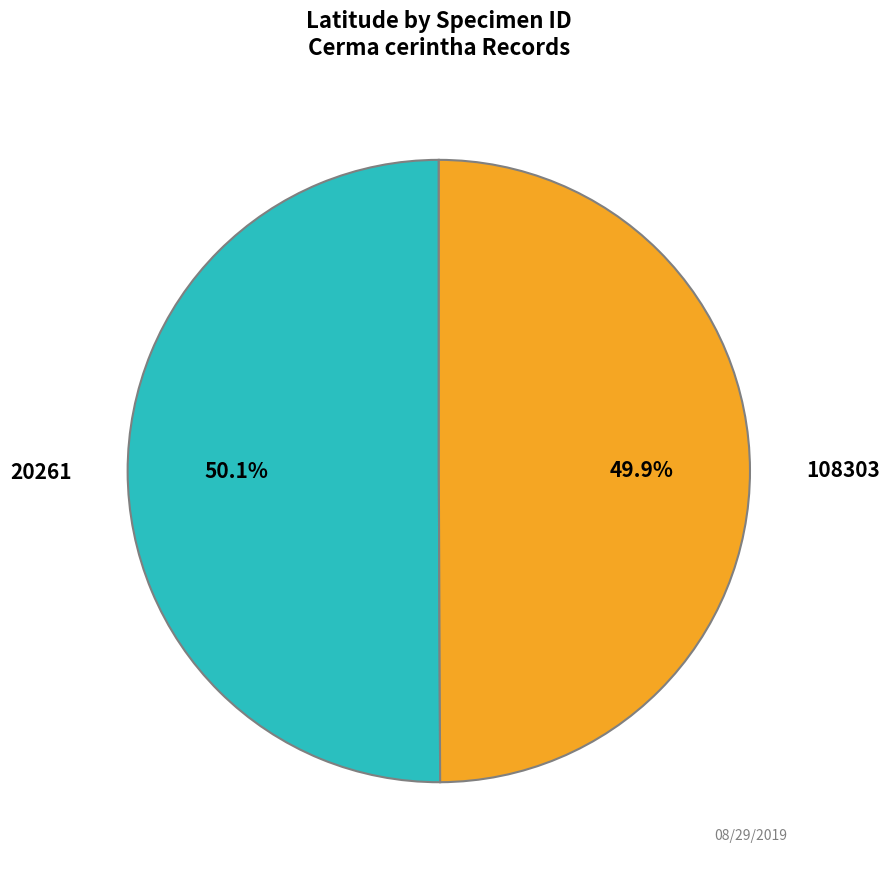

Is there a majority slice in this chart?

Yes